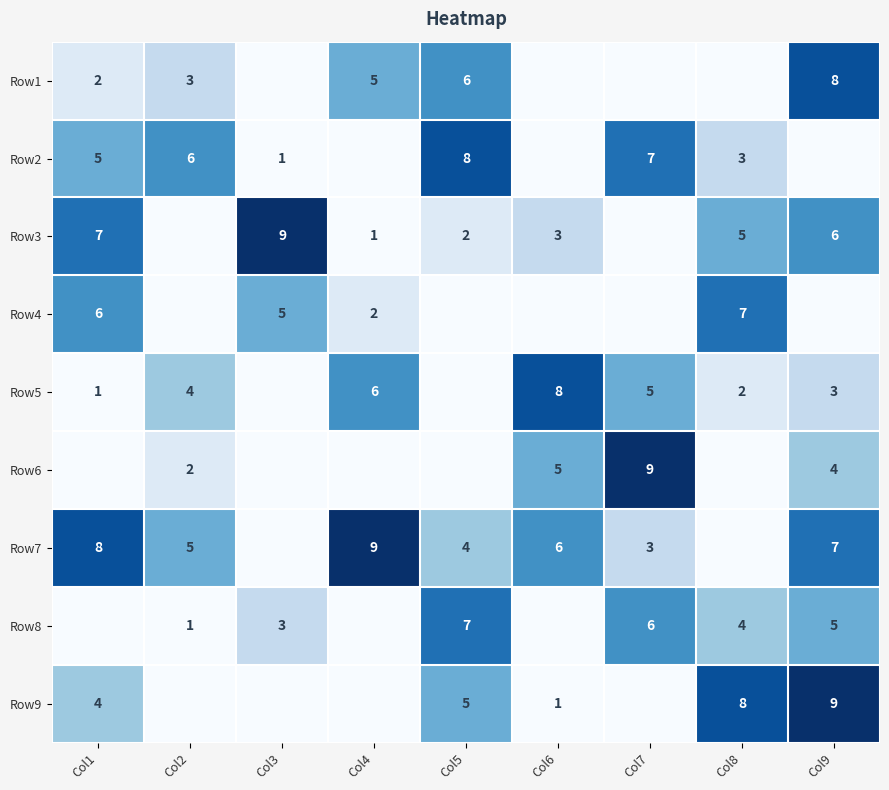

What is the smallest value displayed?

1